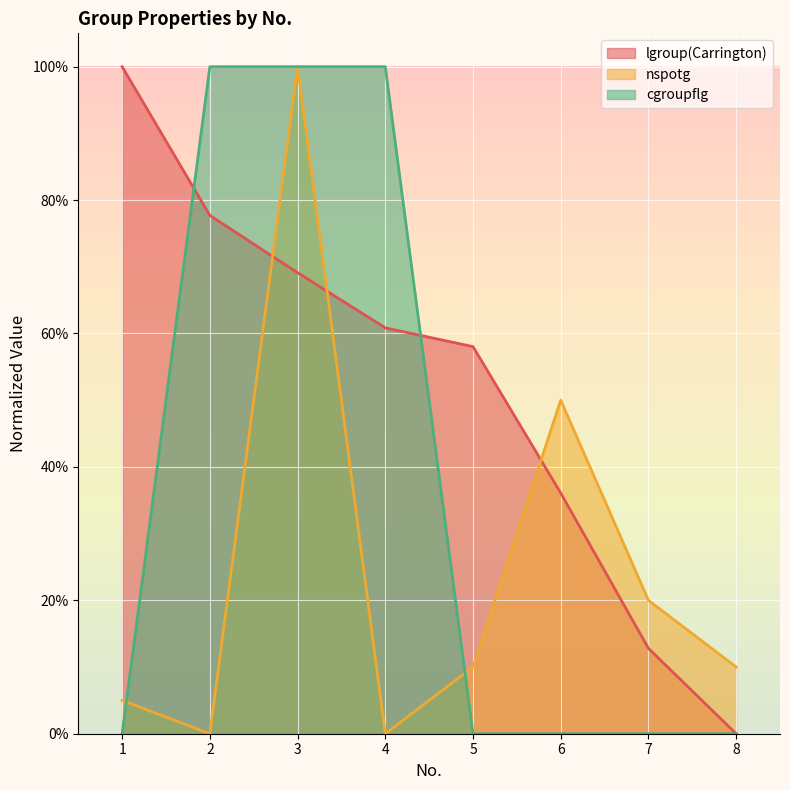

List the labels in order of cgroupflg value, largest first.

2, 3, 4, 1, 5, 6, 7, 8